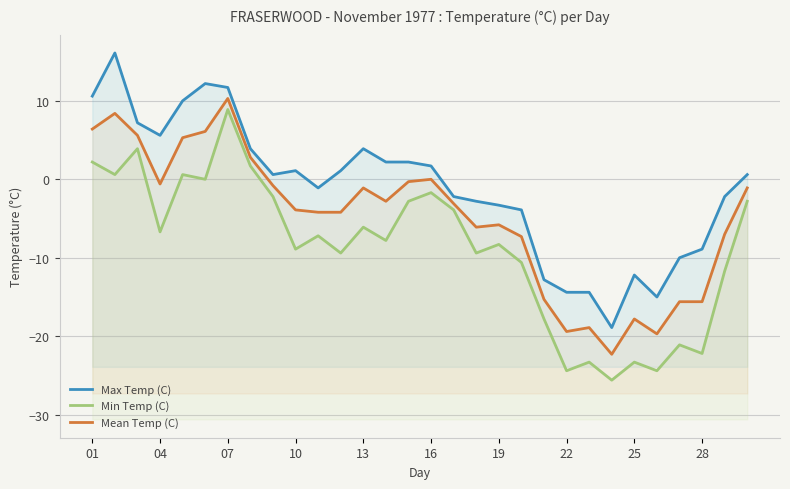

In Mean Temp (C), how many points are higher than both neighbors (excluding endpoints)?

7